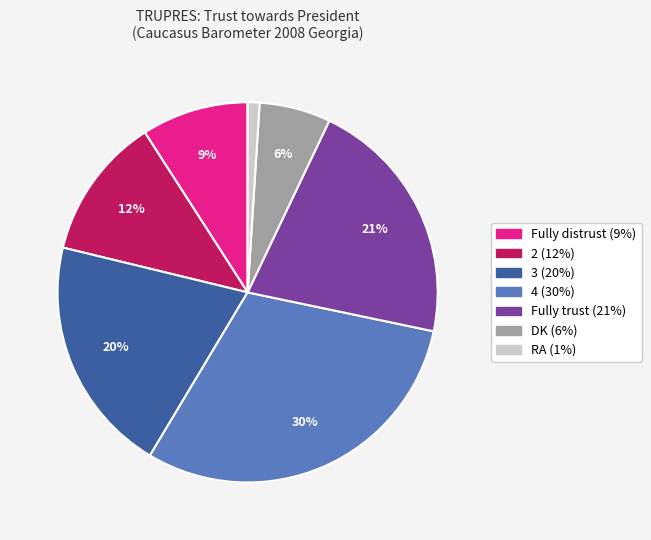

What percentage is the Fully distrust slice, to the nearest percent?

9%